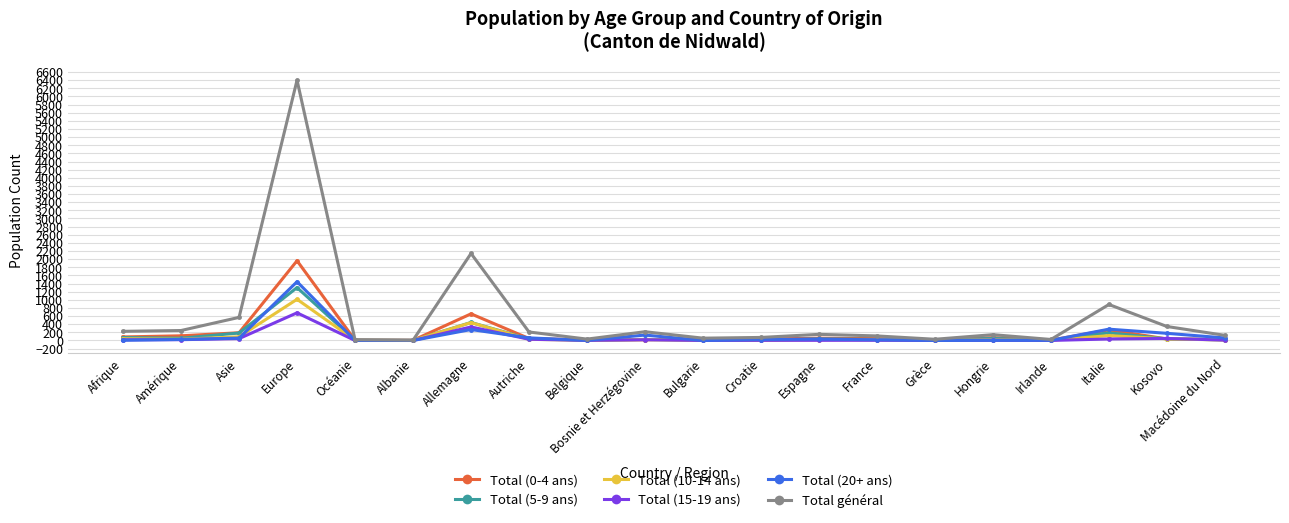

Which series has the widest spread of values?

Total général